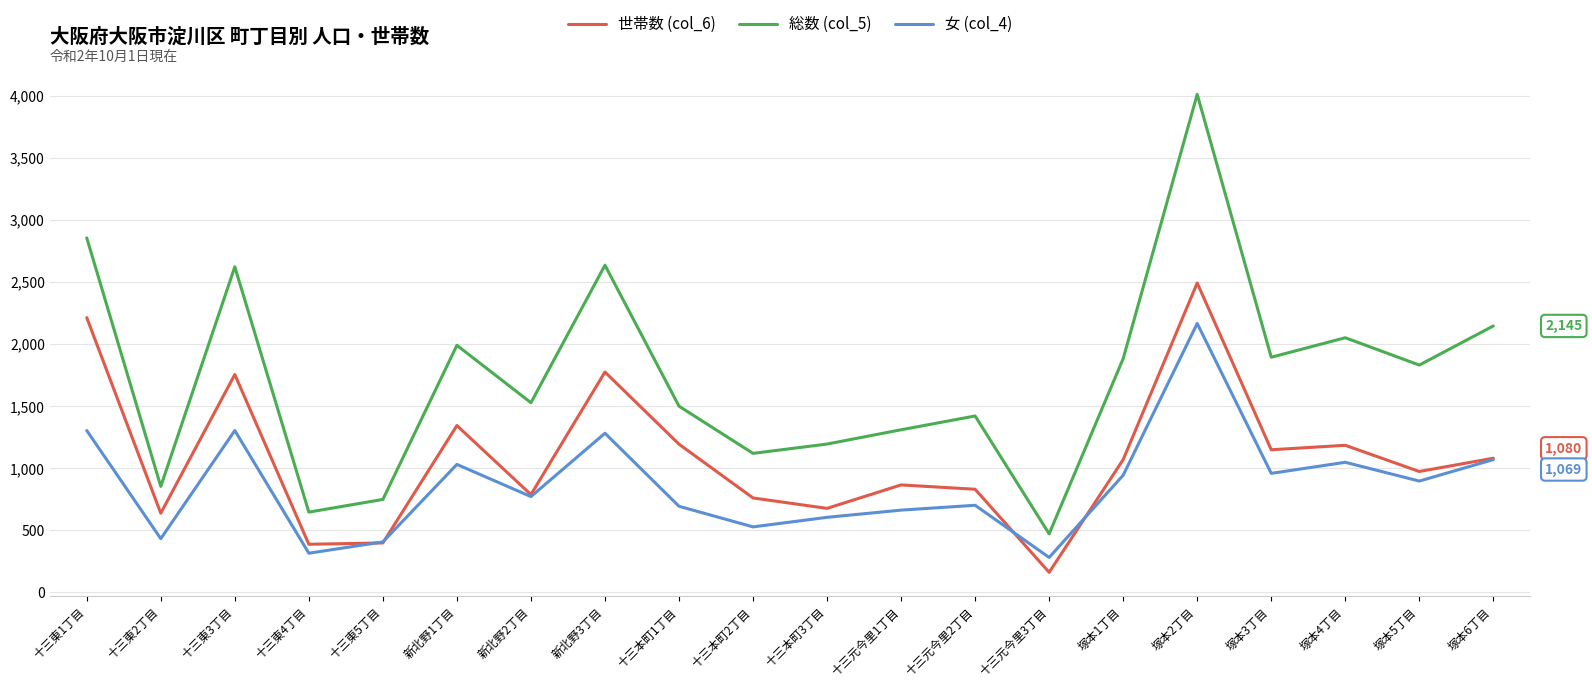

Is it true that 世帯数 (col_6) equals 676 at 十三本町3丁目?

True